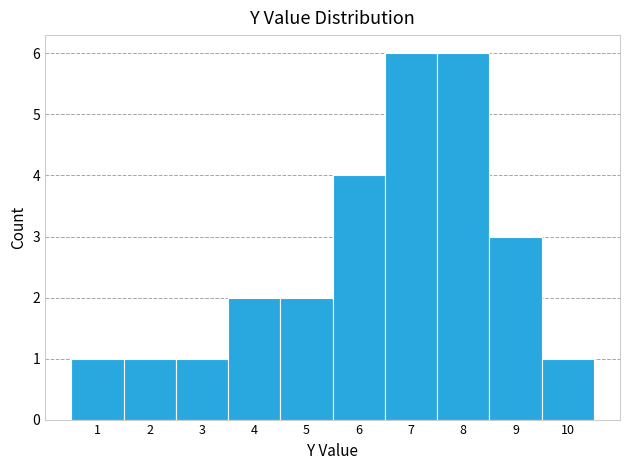

Reading left to right, list every bar in this chart as the range it spans on the x-axis followed by its height. The values are not printed on the chart, so give them approximately, as read against the axis.

0.5 to 1.5: 1
1.5 to 2.5: 1
2.5 to 3.5: 1
3.5 to 4.5: 2
4.5 to 5.5: 2
5.5 to 6.5: 4
6.5 to 7.5: 6
7.5 to 8.5: 6
8.5 to 9.5: 3
9.5 to 10.5: 1